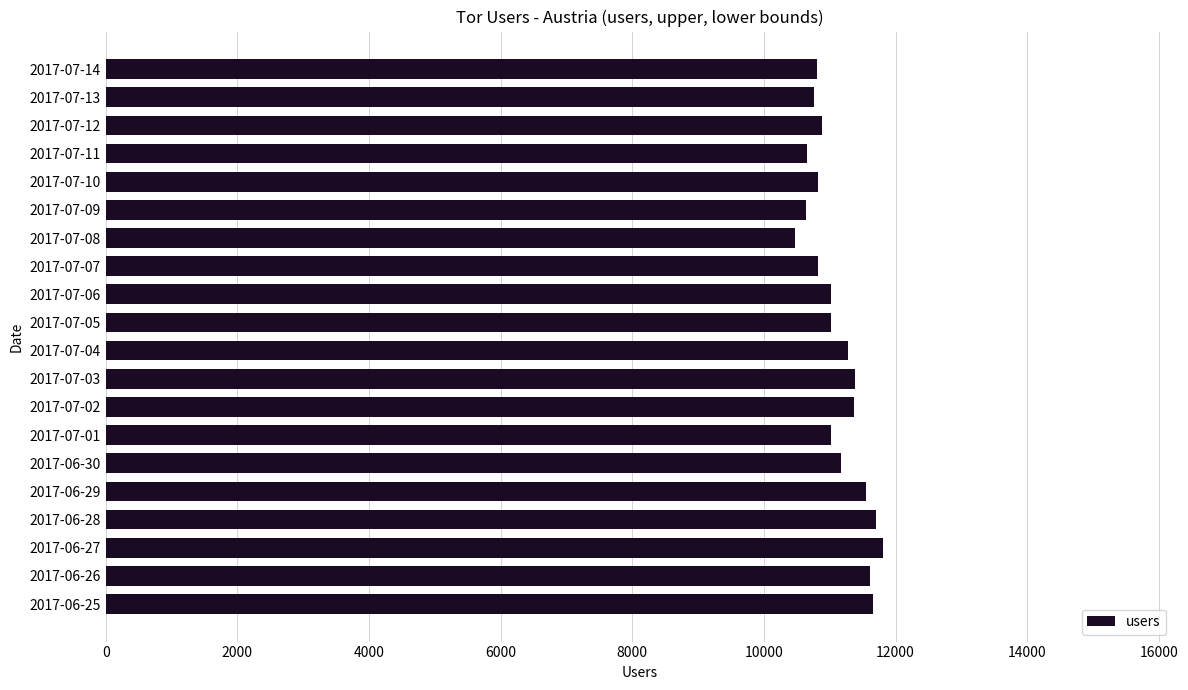

What is the difference between the maximum and second lowest values?

1164